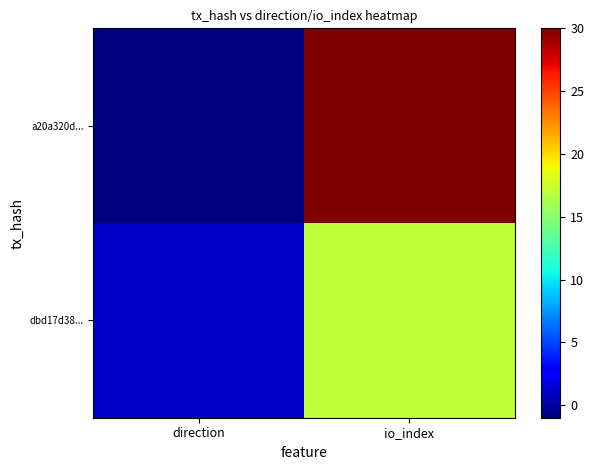

Reading left to right, what are all the values shown in this chart?

a20a320d...: direction=-1	io_index=30
dbd17d38...: direction=1	io_index=17